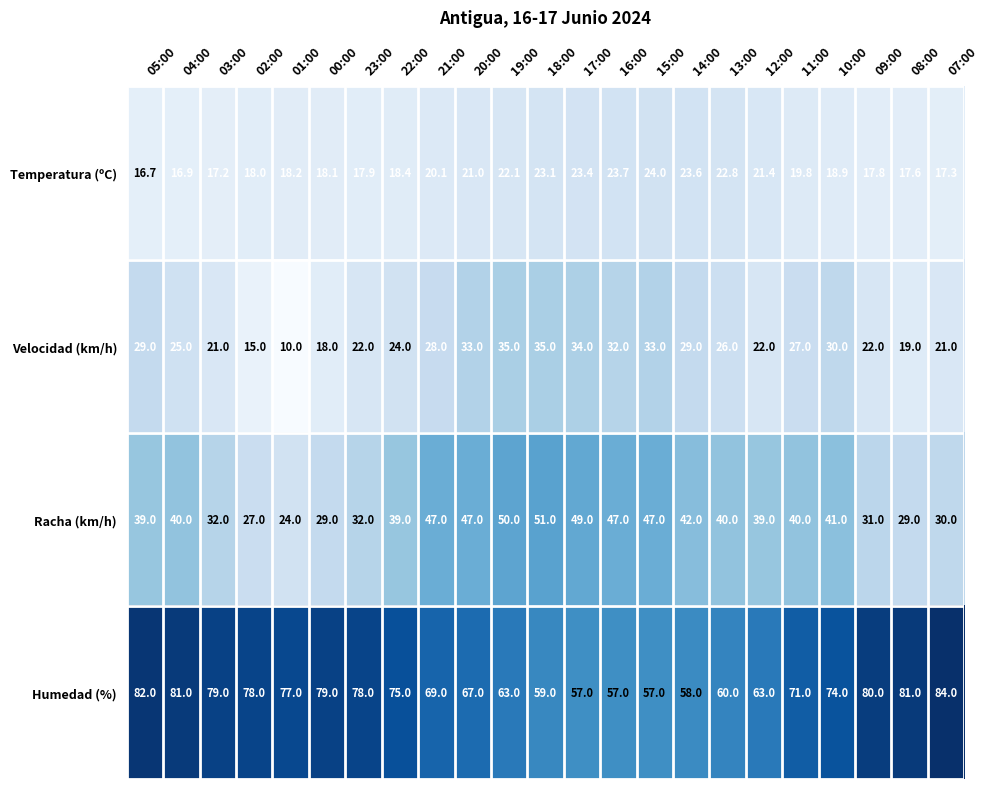

What is the maximum value for Velocidad (km/h)?

35.0